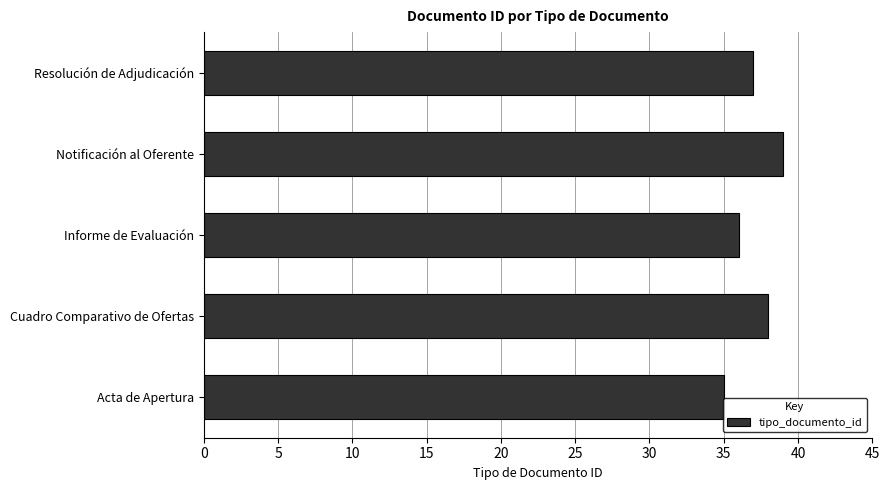

How many bars are there in total?

5